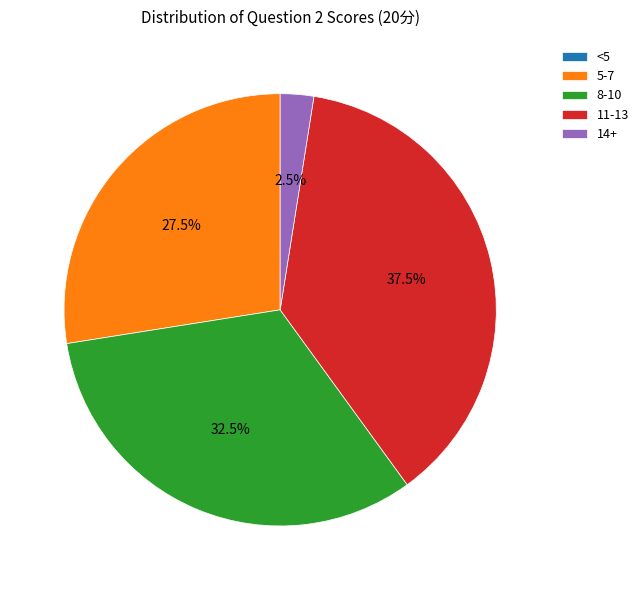

Combined, what portion of the pie is 11-13 and 8-10?

70.0%